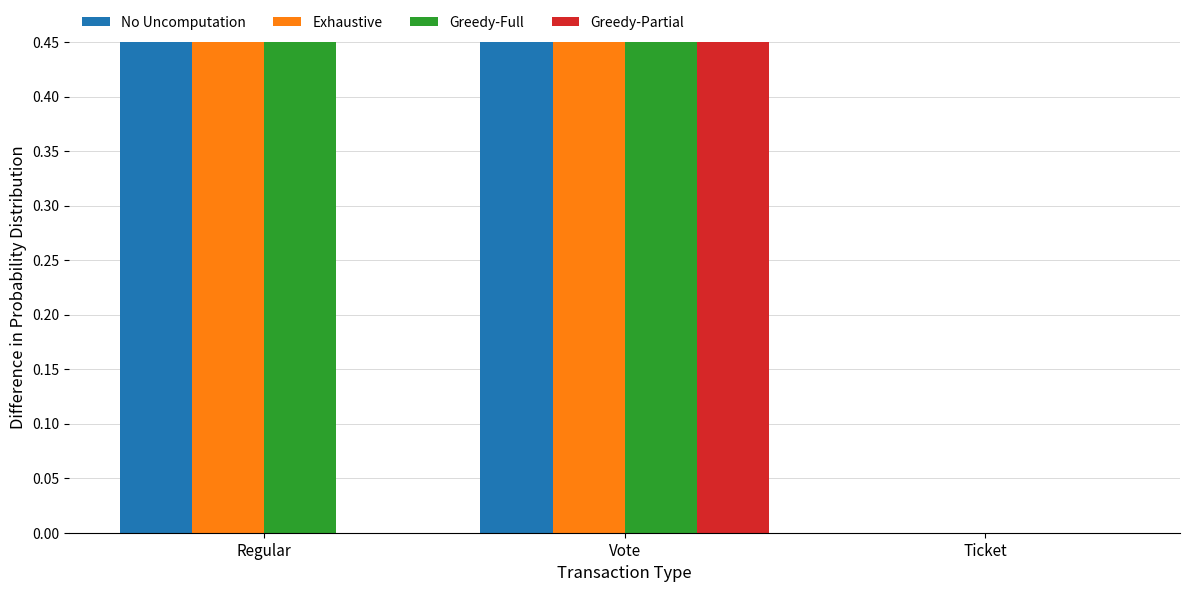

How many positive values does the No Uncomputation series have?

2